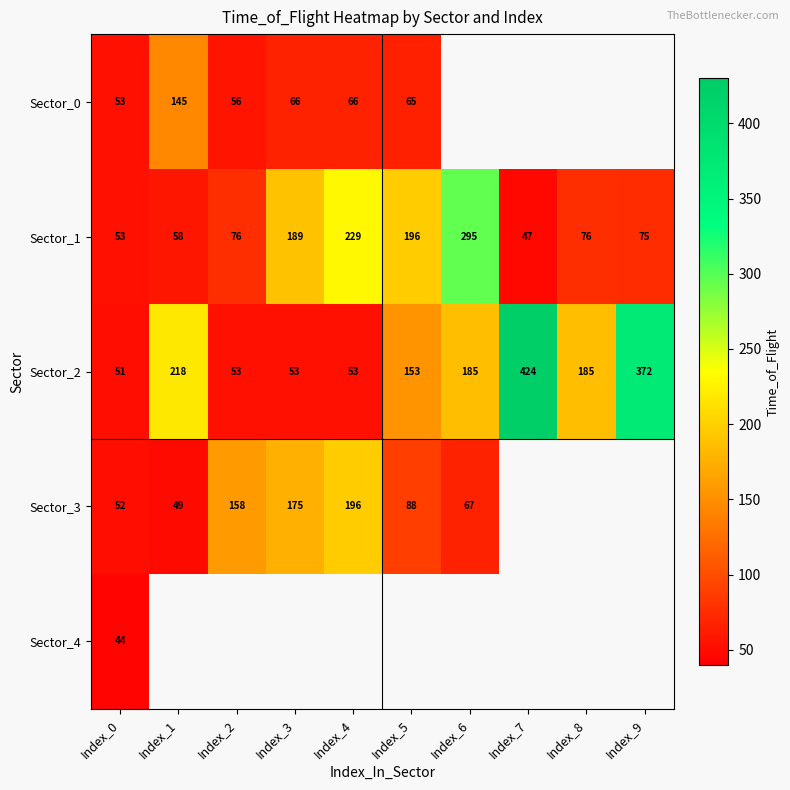

What is the sum of all Sector_1 values?

1294